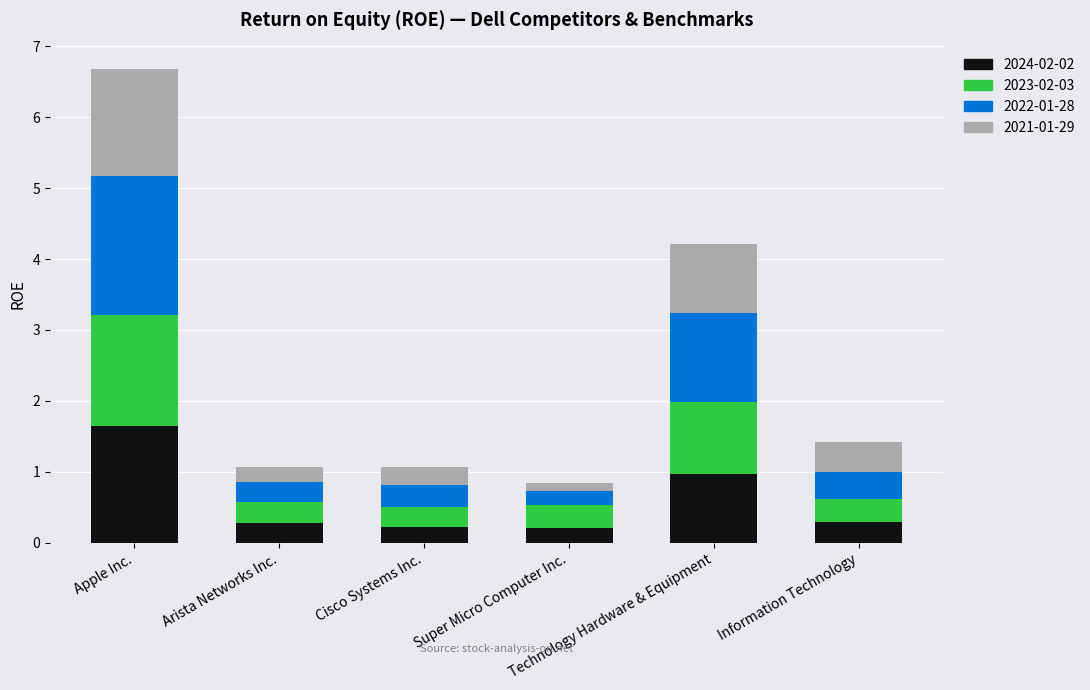

What is the sum of all 2024-02-02 values?

3.6